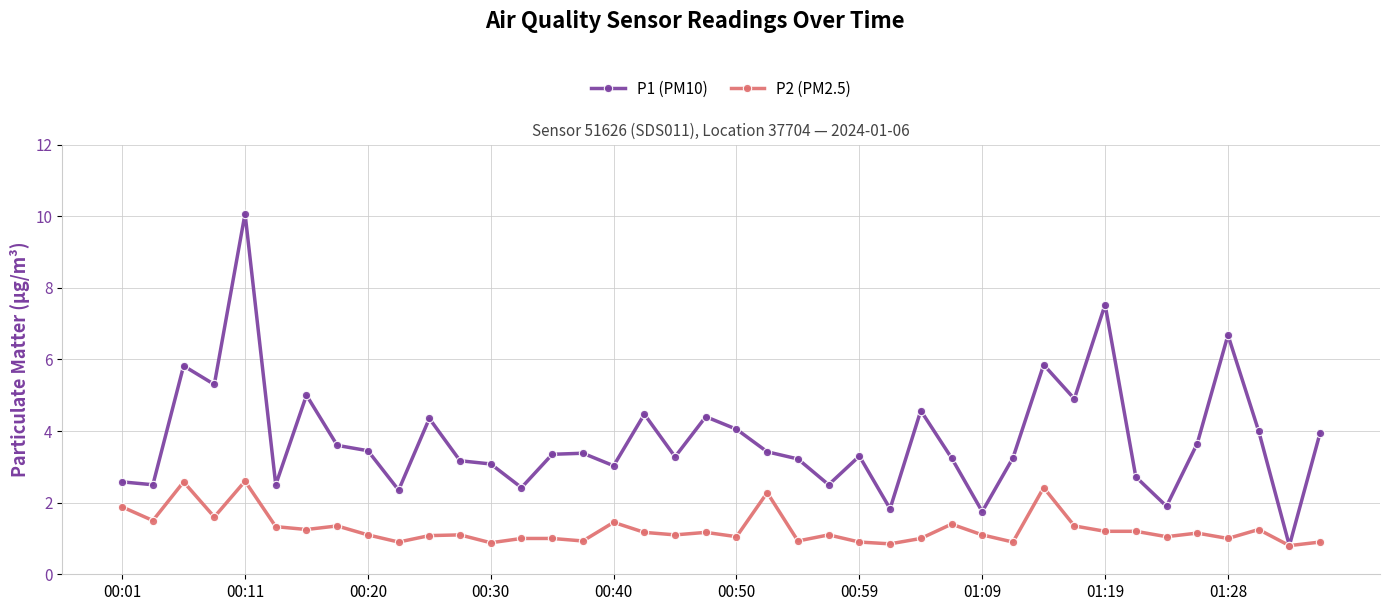

True or false: P2 (PM2.5) has more than 2 interior local peaks.

True